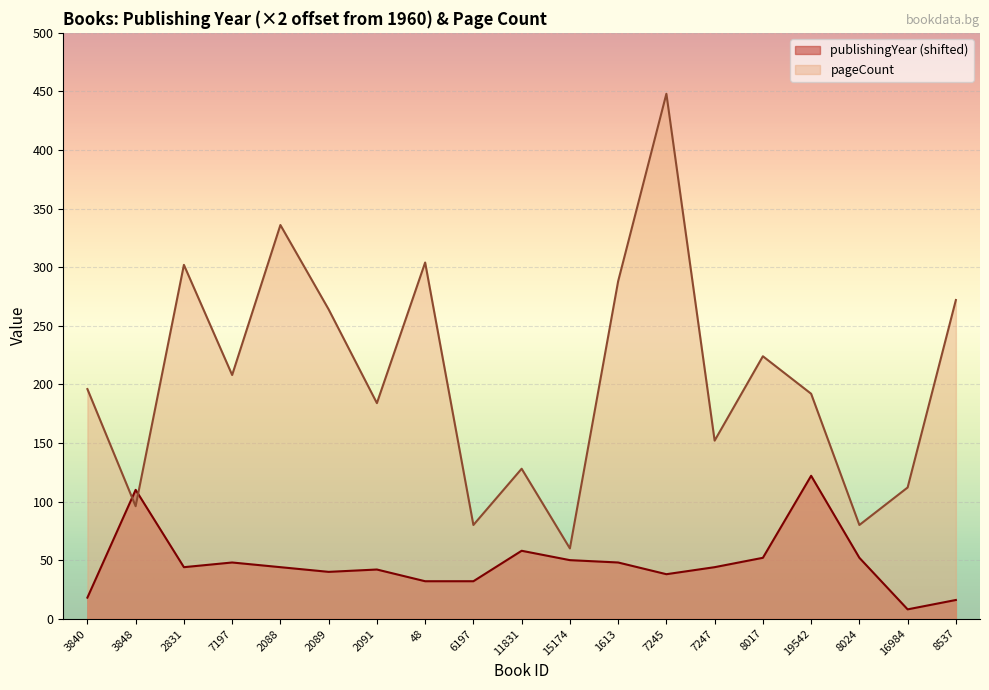

Where is publishingYear nearest to the value 65?

11831